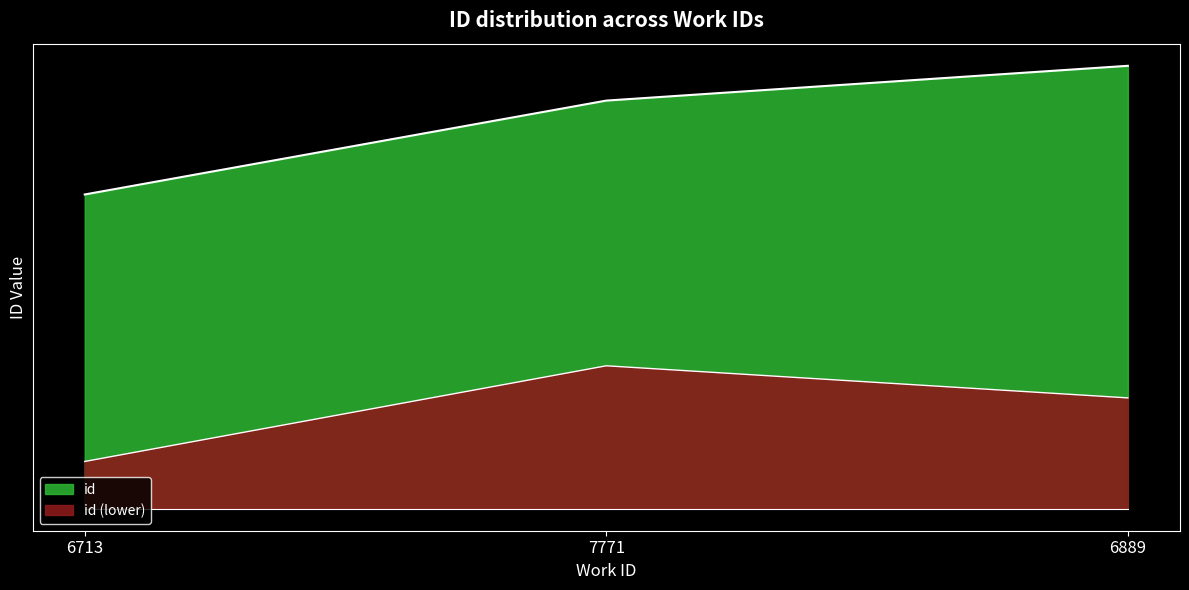

Does the chart have visible grid lines?

No